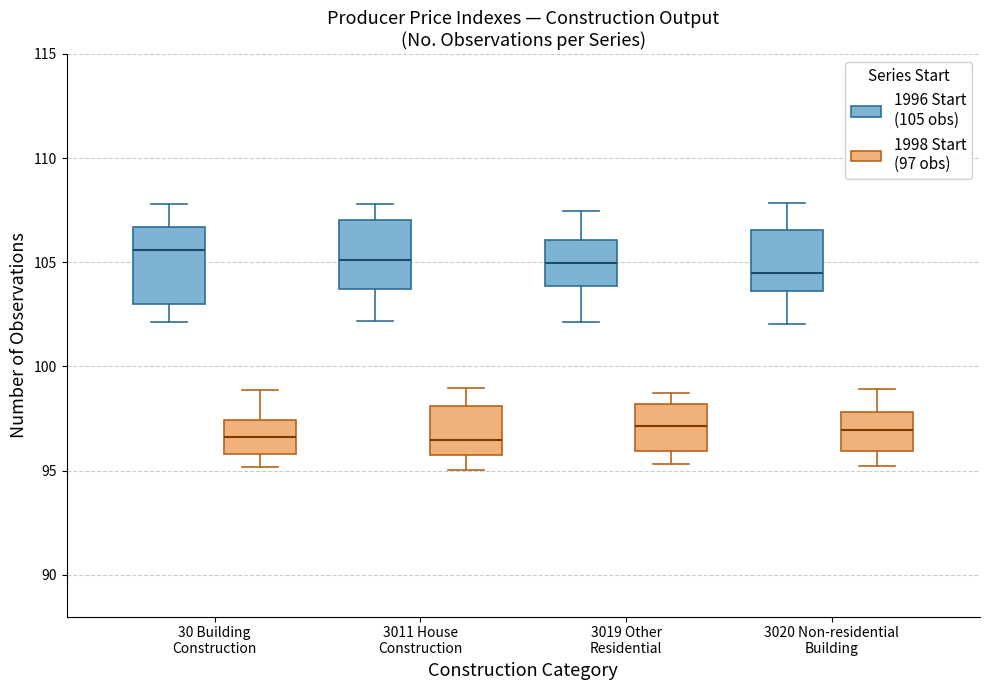

Where does the median line of the box for 3020 Non-residential Building (1998 Start (97 obs)) sit on the y-axis? The values are not printed on the chart, so give them approximately, as read against the axis.

97.0